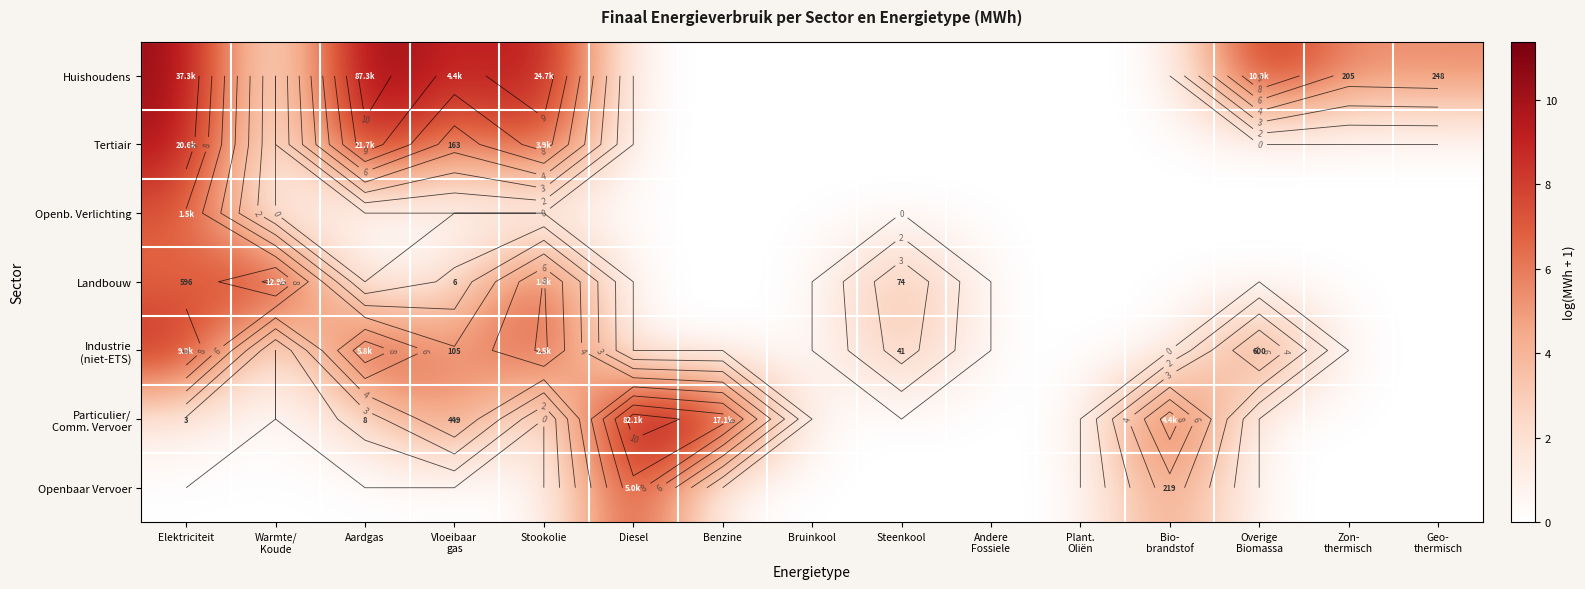

Rank the series at Benzine from lowest to highest value.

Huishoudens, Tertiair, Openb. Verlichting, Landbouw, Industrie (niet-ETS), Openbaar Vervoer, Particulier/ Comm. Vervoer